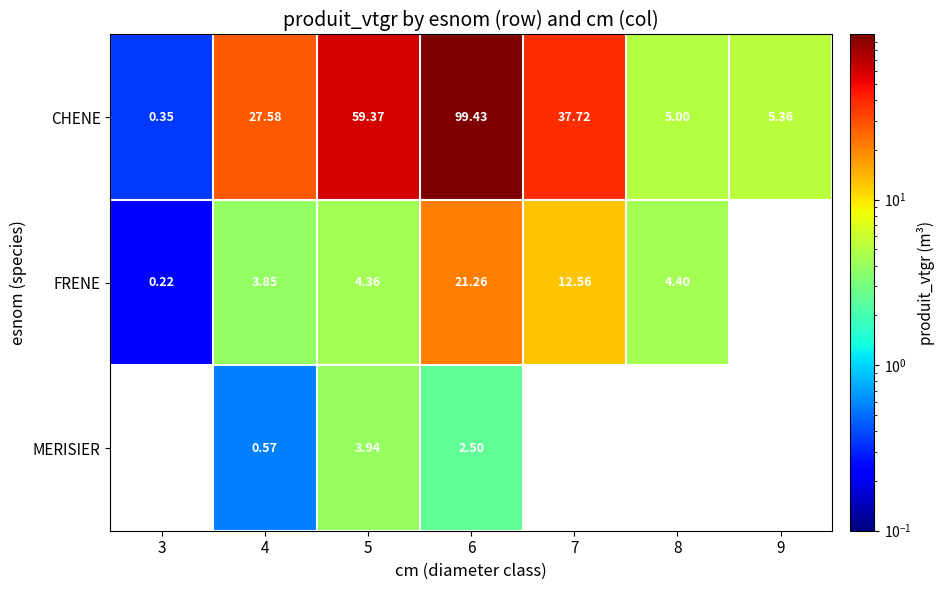

Rank the categories by FRENE value from lowest to highest.

3, 4, 5, 8, 7, 6, 9